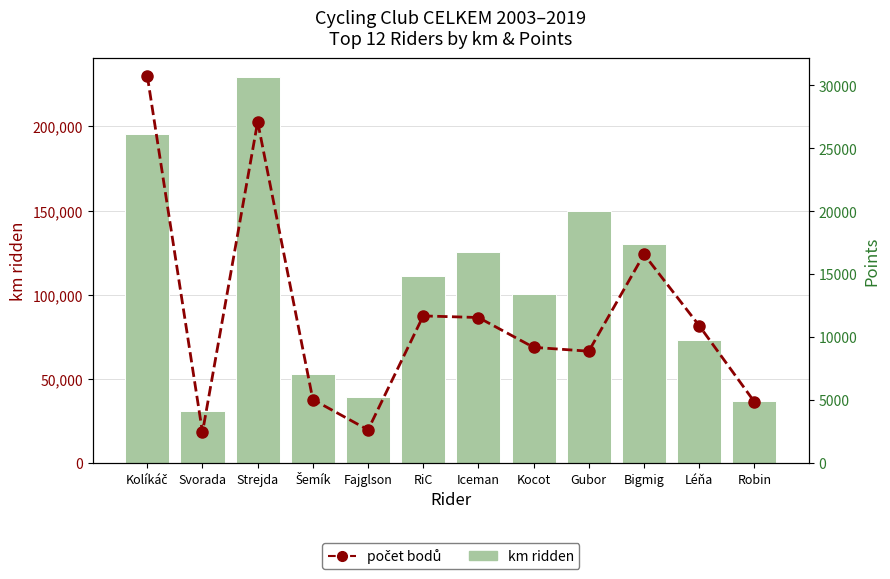

Reading left to right, transcribe all the data shown in this chart.

km ridden: 195695.5	31115.0	229256.0	52900.1	39094.0	111221.0	125607.0	100720.0	149851.0	130243.1	73357.0	36790.0
počet bodů: 30763.0	2435.9	27106.9	5041.6	2636.0	11686.0	11559.6	9190.0	8883.0	16578.9	10917.0	4867.5